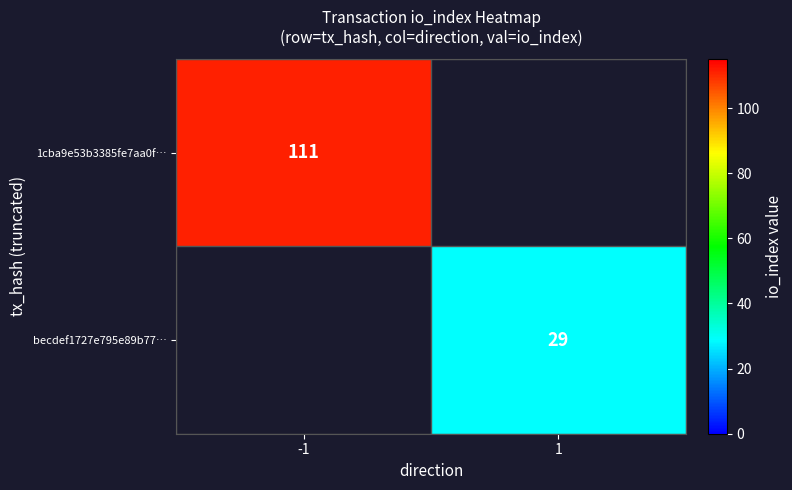

At how many categories does at least one series exceed 85?

1